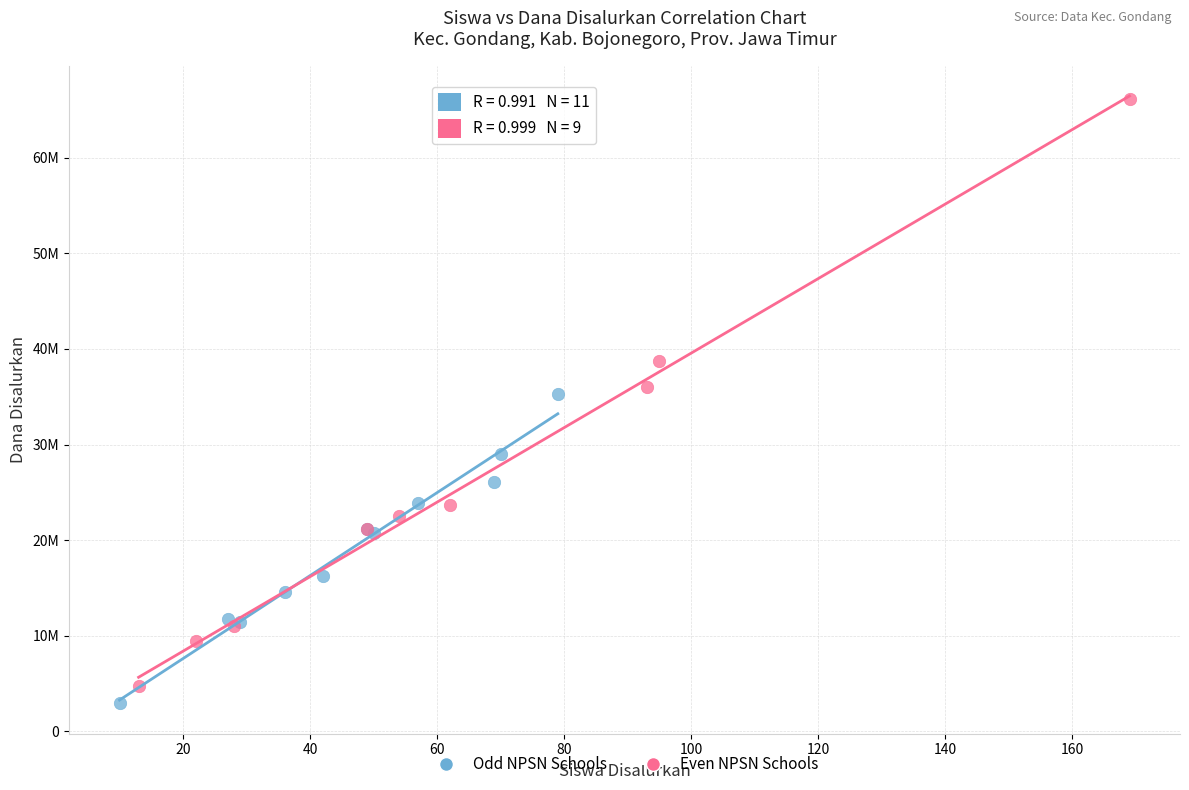

What are all the series names shown in the legend?

Odd NPSN Schools, Even NPSN Schools